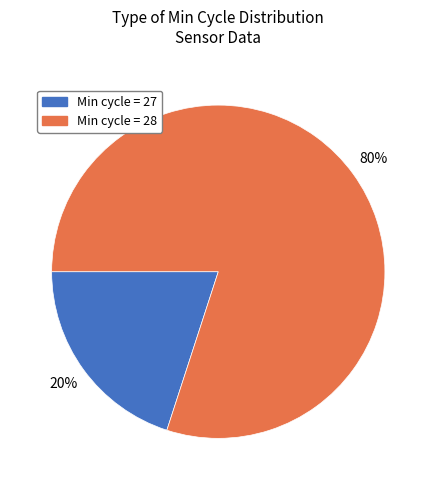

How many segments does this pie chart have?

2